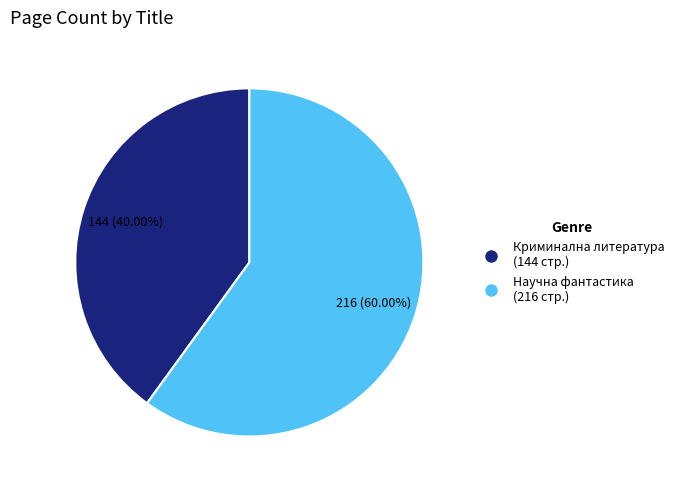

Approximately how many times larger is the value at Криминална литература (144 стр.) compared to Научна фантастика (216 стр.)?

0.7